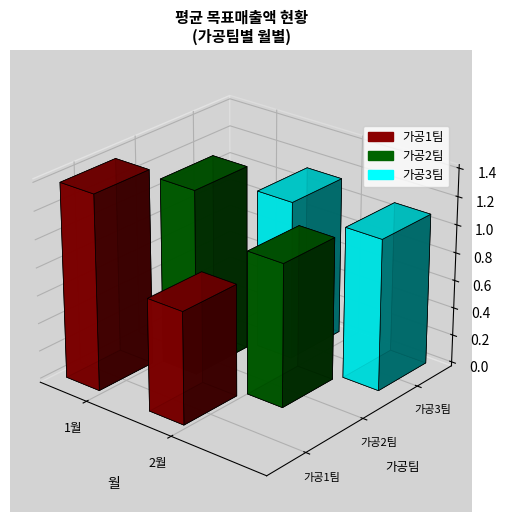

What is the label of the 1st bar from the right?

2월